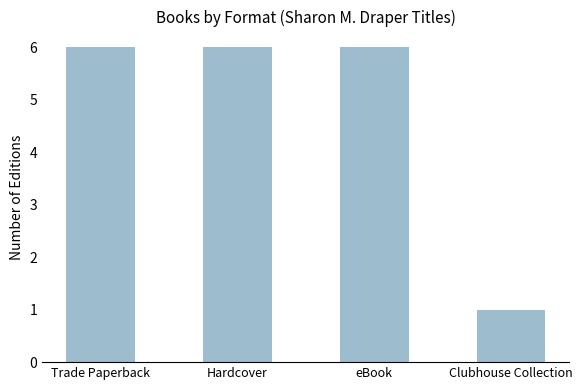

The value at eBook is 8. True or false?

False